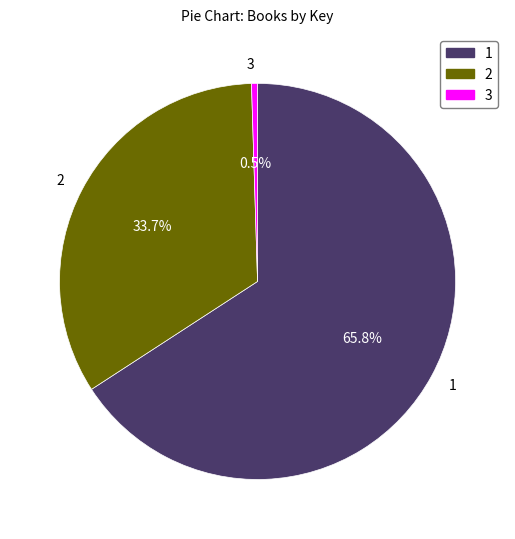

What is the smallest slice in the pie chart?

3